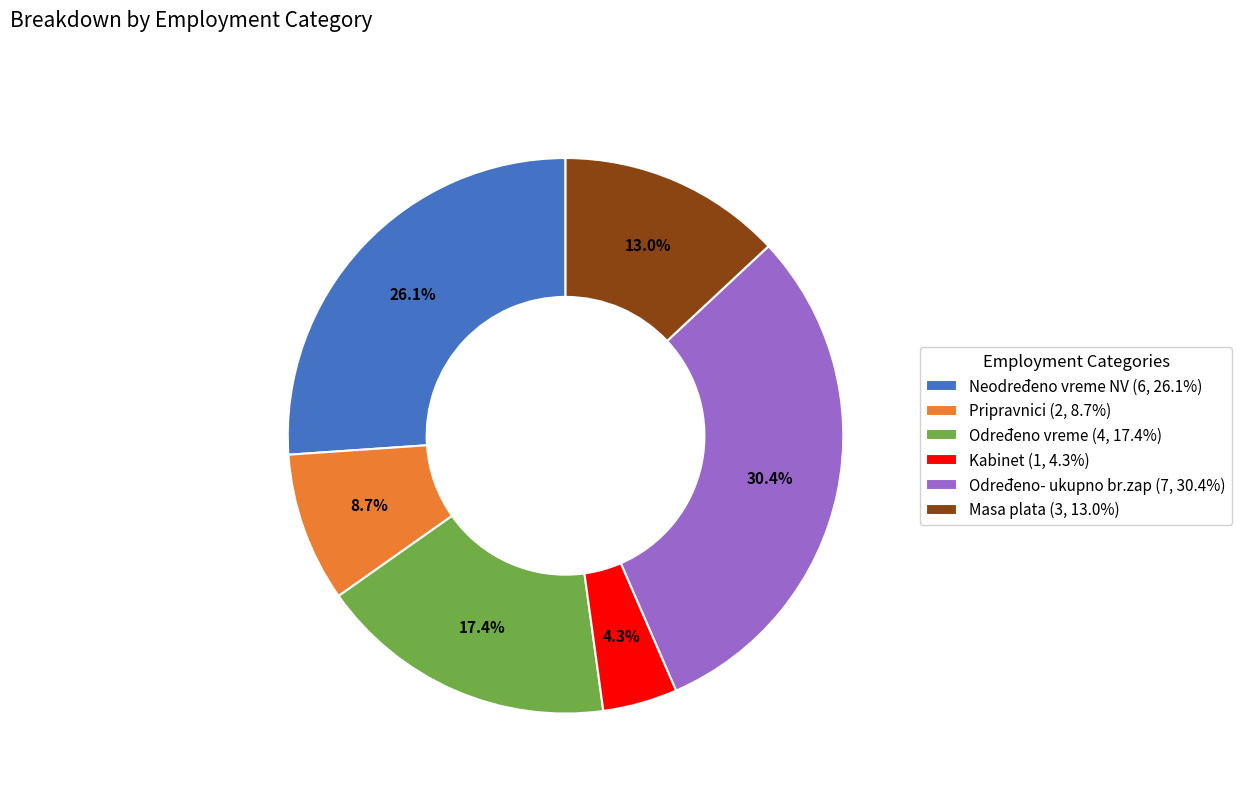

Is there any slice that represents more than half of the pie?

No